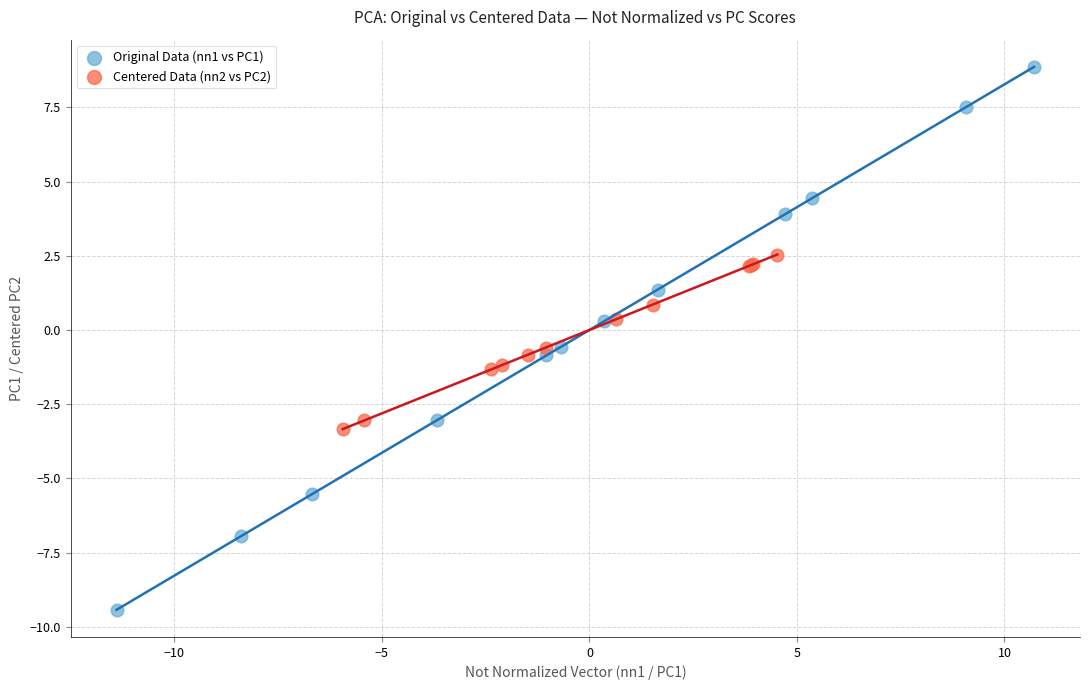

Which series contains the highest Y value?

Original Data (nn1 vs PC1)